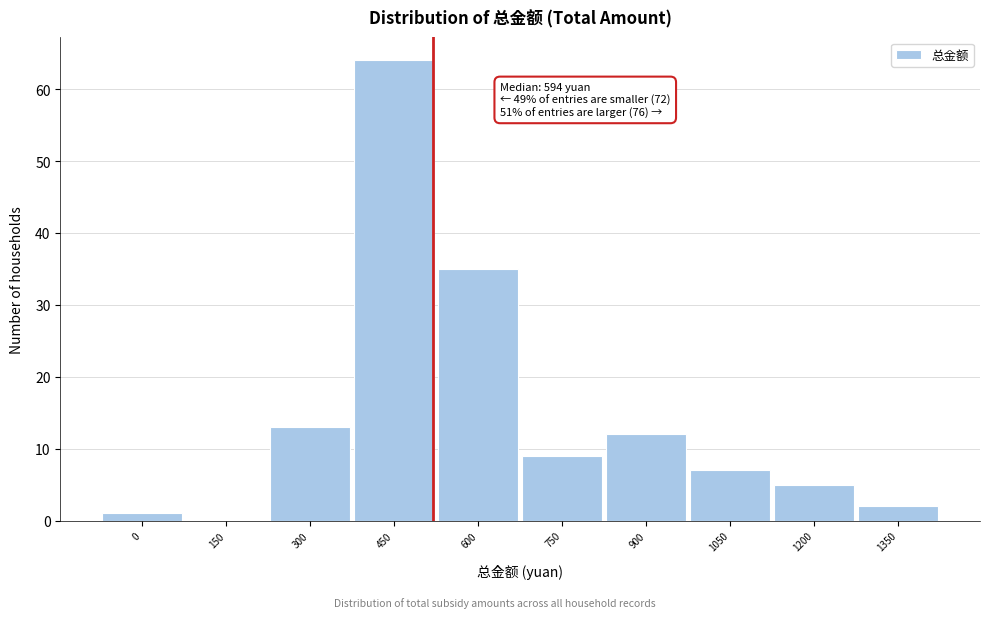

Reading left to right, list all the values displayed in this chart.

0=1	150=0	300=13	450=64	600=35	750=9	900=12	1050=7	1200=5	1350=2